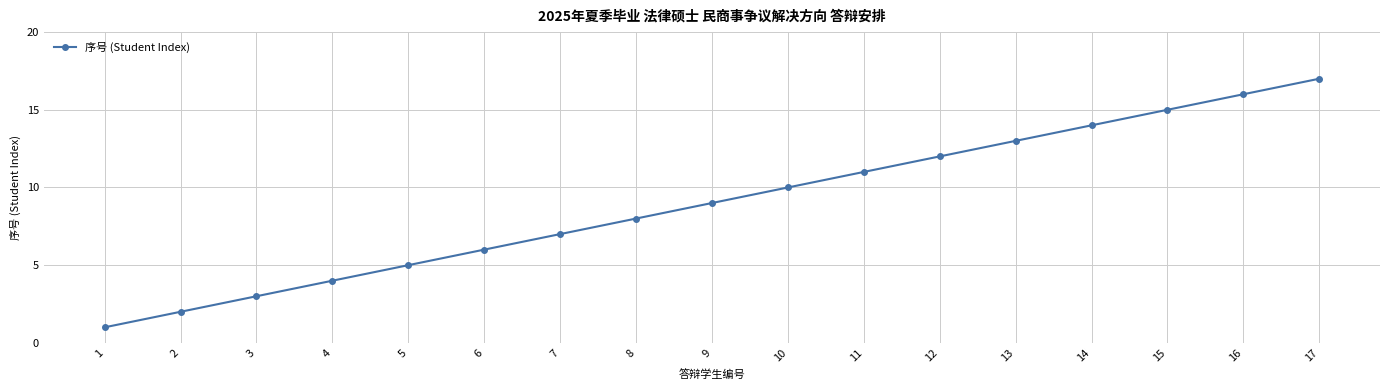

Does the chart display data point markers on the line(s)?

Yes